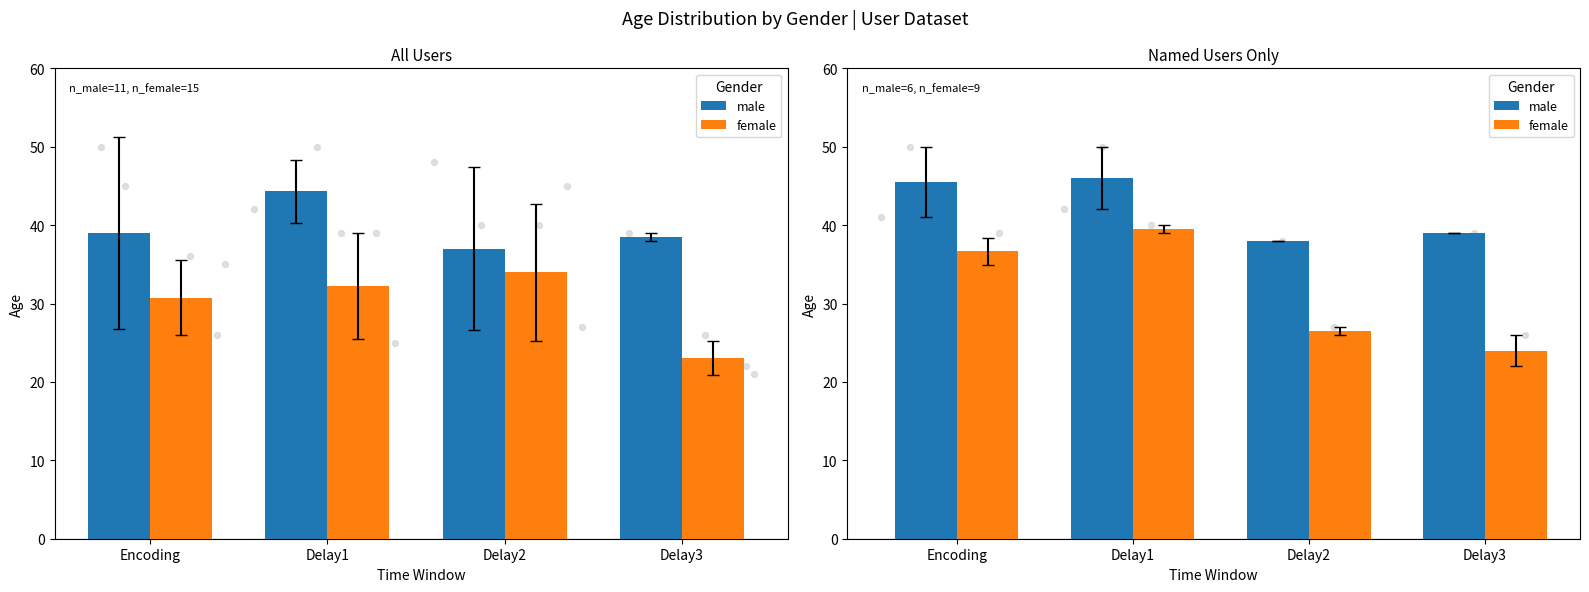

What are all the series names shown in the legend?

male, female